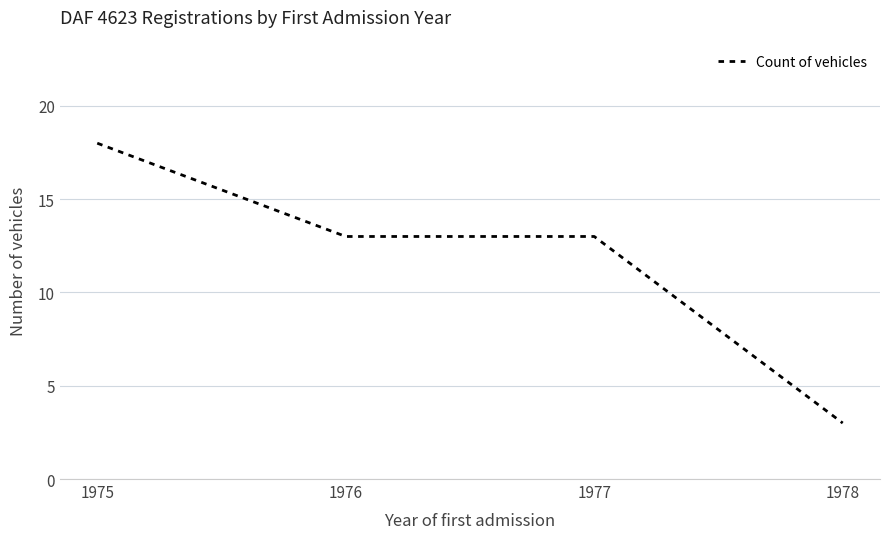

What is the change in value from 1975 to 1977?

-5